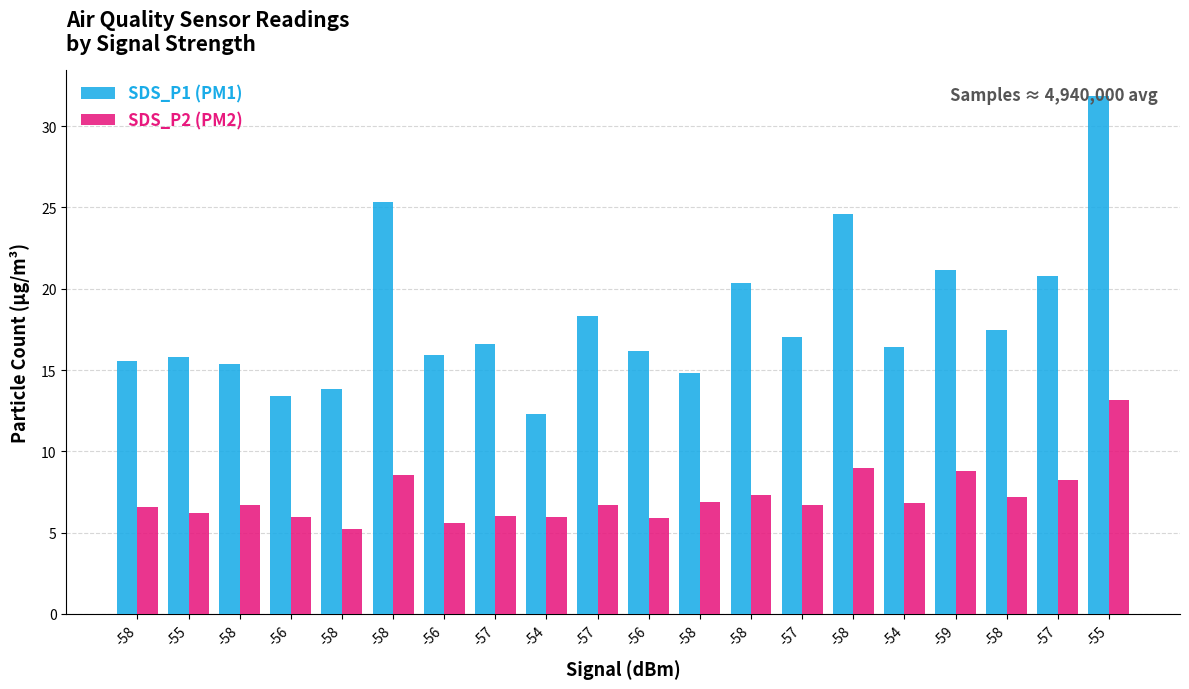

How many distinct data groups are displayed?

2